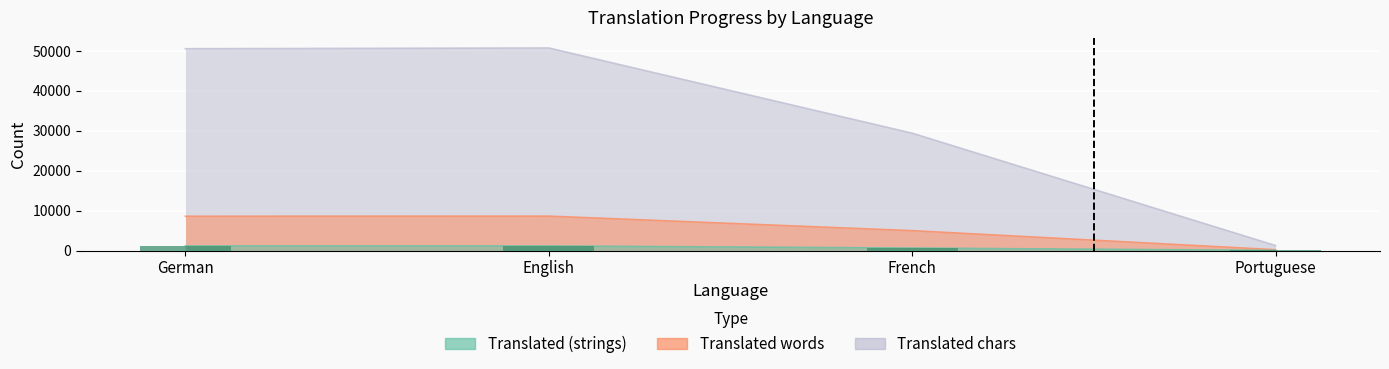

Rank the categories by value from lowest to highest.

Portuguese, French, German, English